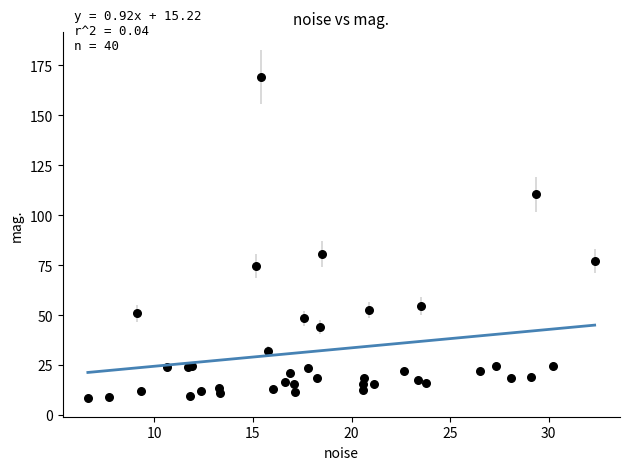

What Y value in the scatter plot is closest to 88?

80.5